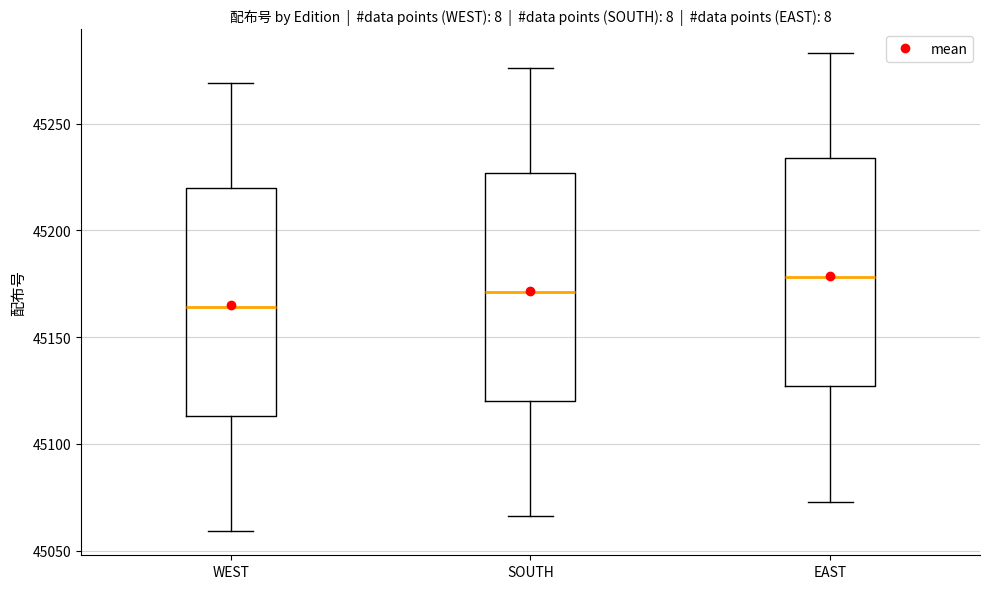

Which box has the highest median line?

EAST